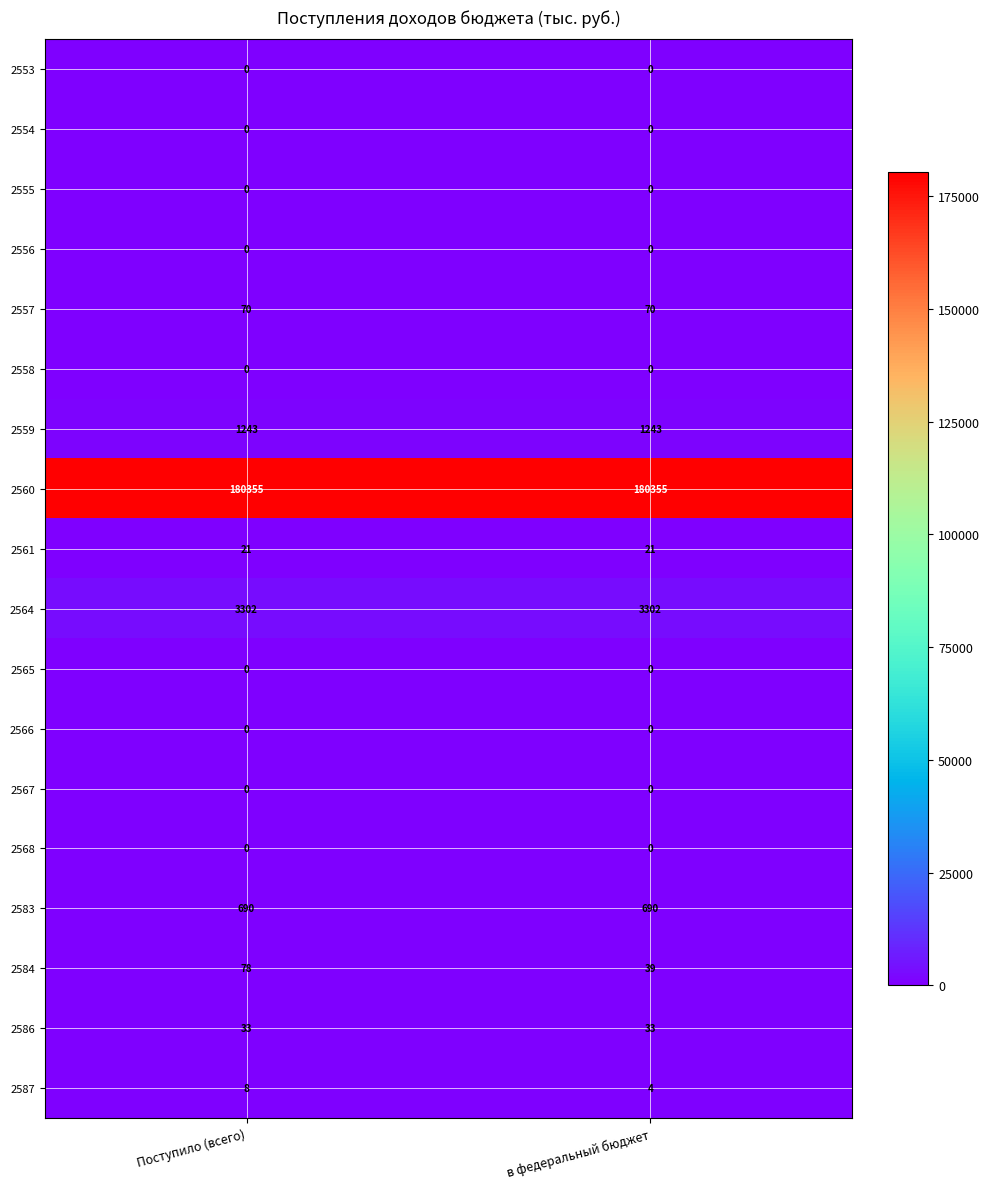

Which series has the widest spread of values?

2584